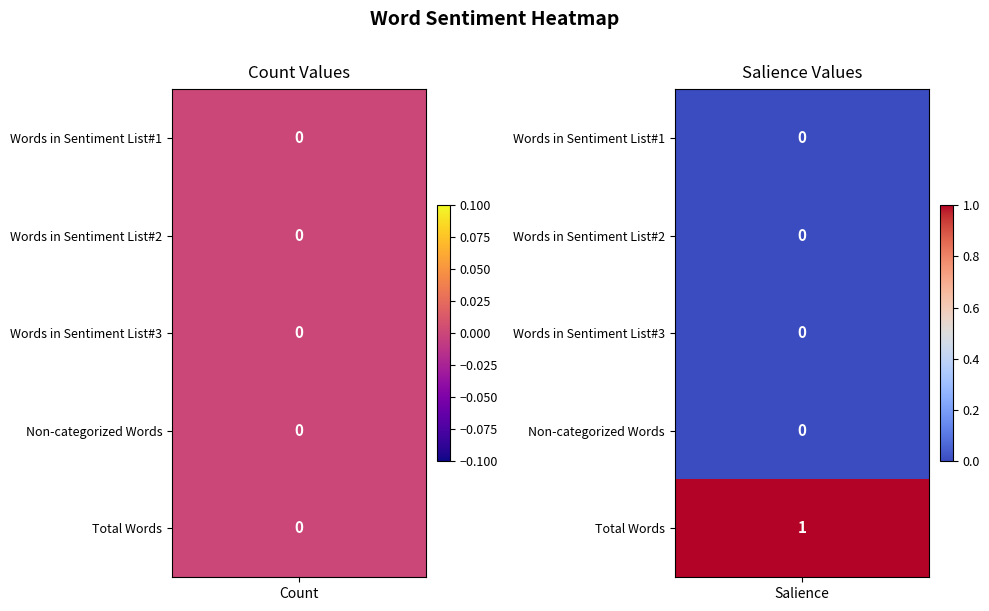

Reading right to left, list all the values displayed in this chart.

Words in Sentiment List#1: 0	0
Words in Sentiment List#2: 0	0
Words in Sentiment List#3: 0	0
Non-categorized Words: 0	0
Total Words: 1	0